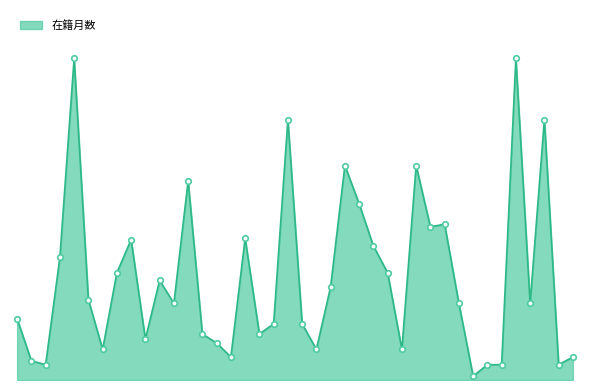

What is the label of the 33rd point from the right?

60301